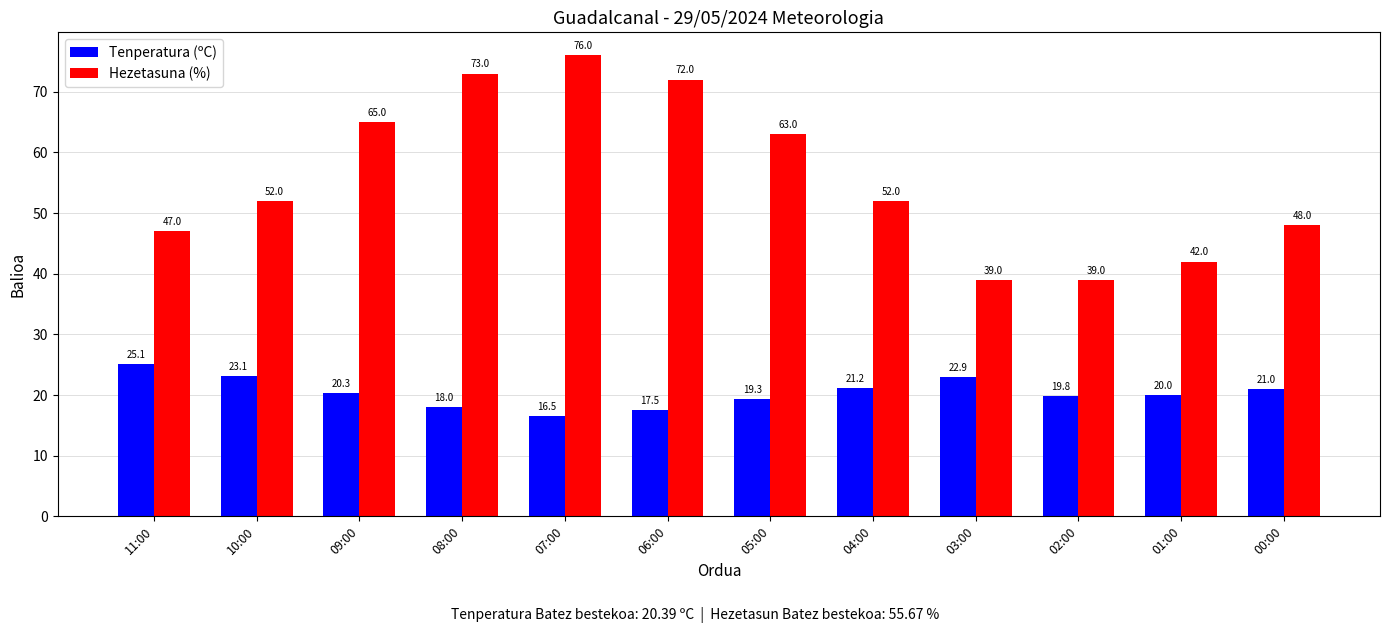

At how many categories does at least one series exceed 74?

1